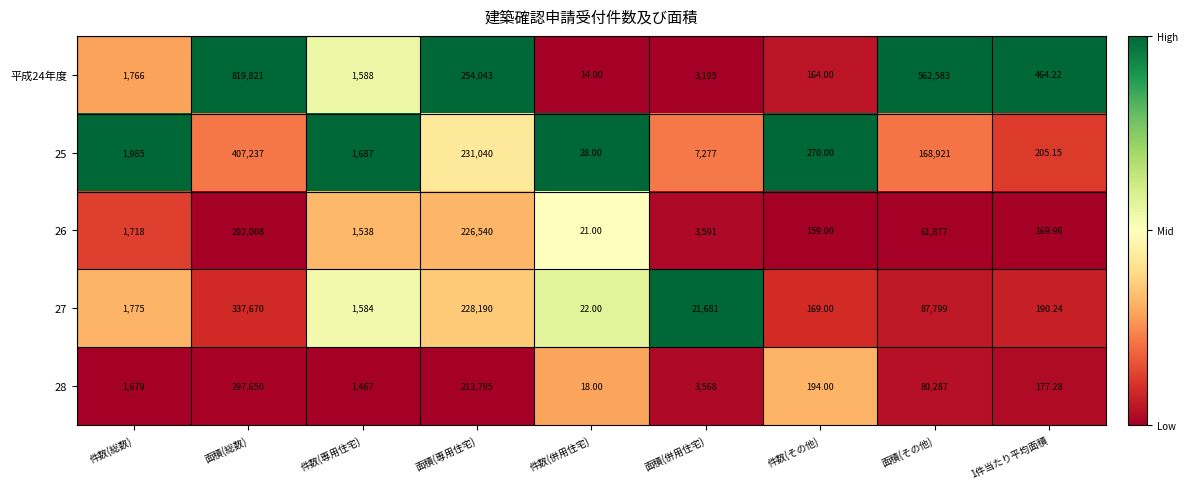

List the series in order of their peak value, highest first.

平成24年度, 25, 27, 28, 26